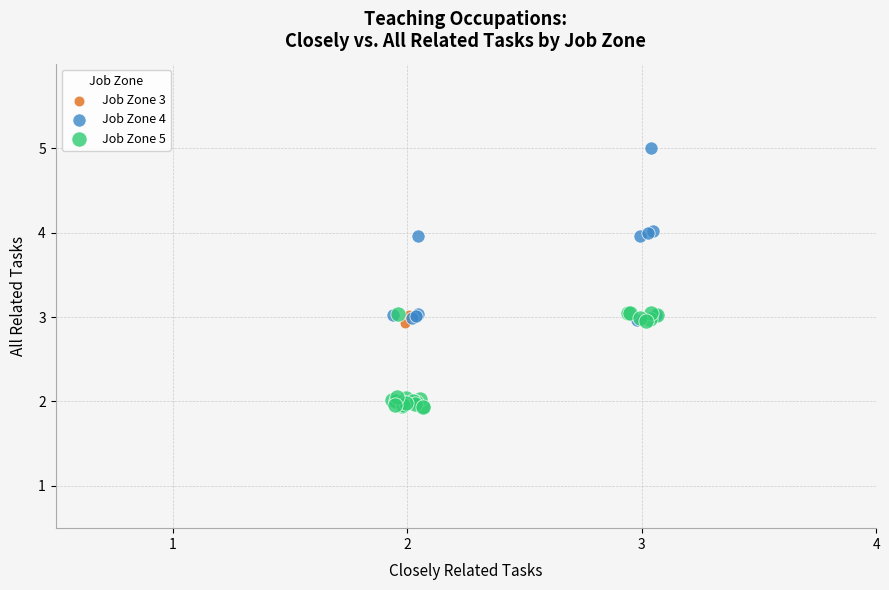

Which series reaches the minimum Y coordinate?

Job Zone 5